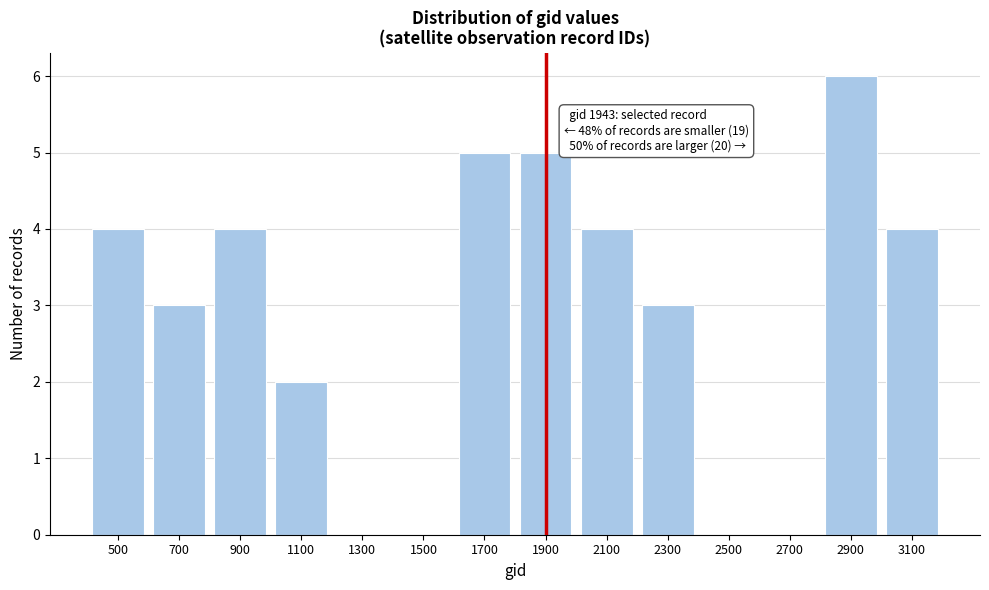

Reading left to right, list all the values displayed in this chart.

500=4	700=3	900=4	1100=2	1300=0	1500=0	1700=5	1900=5	2100=4	2300=3	2500=0	2700=0	2900=6	3100=4